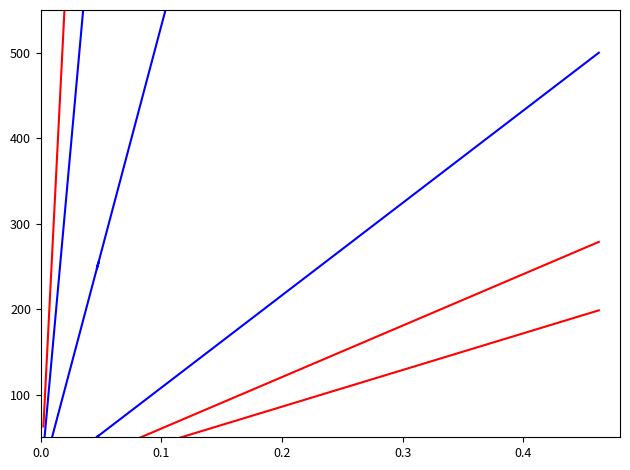

What is the highest value of the E-kirjakokoelma series?

500.0